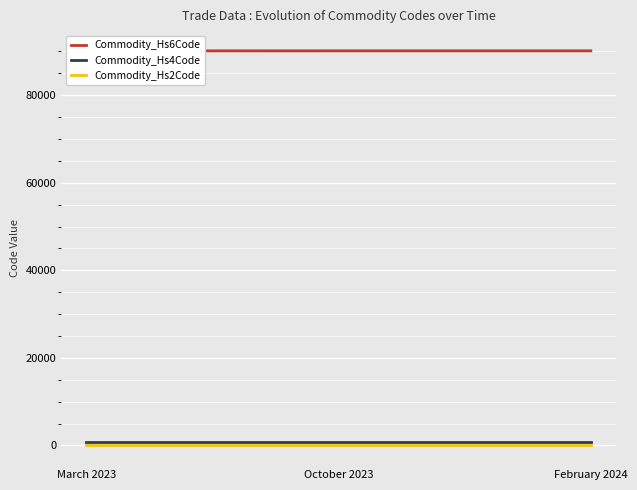

Which category has the highest value in the Commodity_Hs6Code series?

October 2023